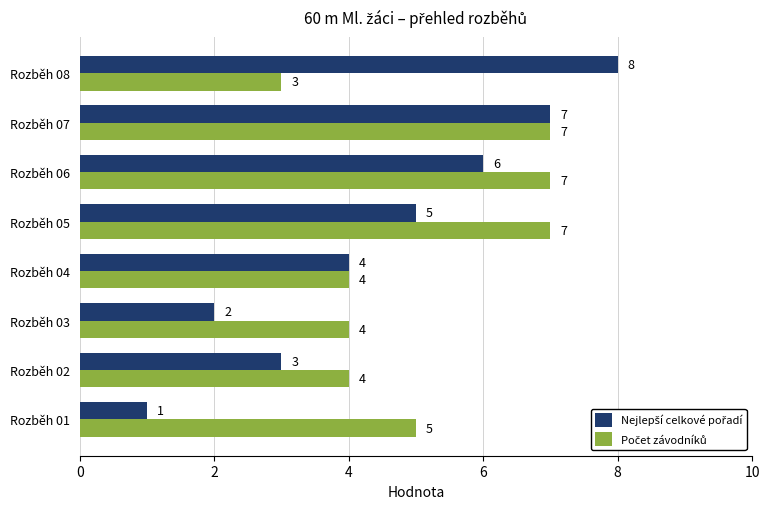

At which category is the sum across all series the highest?

Rozběh 07